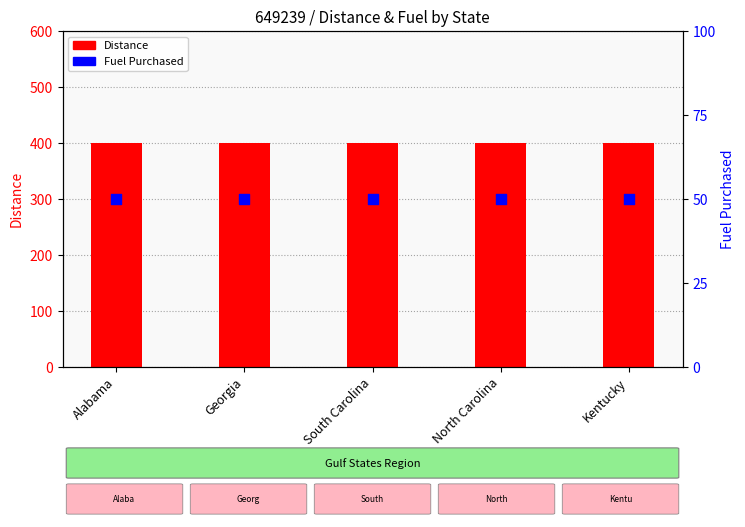

At which category is the sum across all series the highest?

Alabama